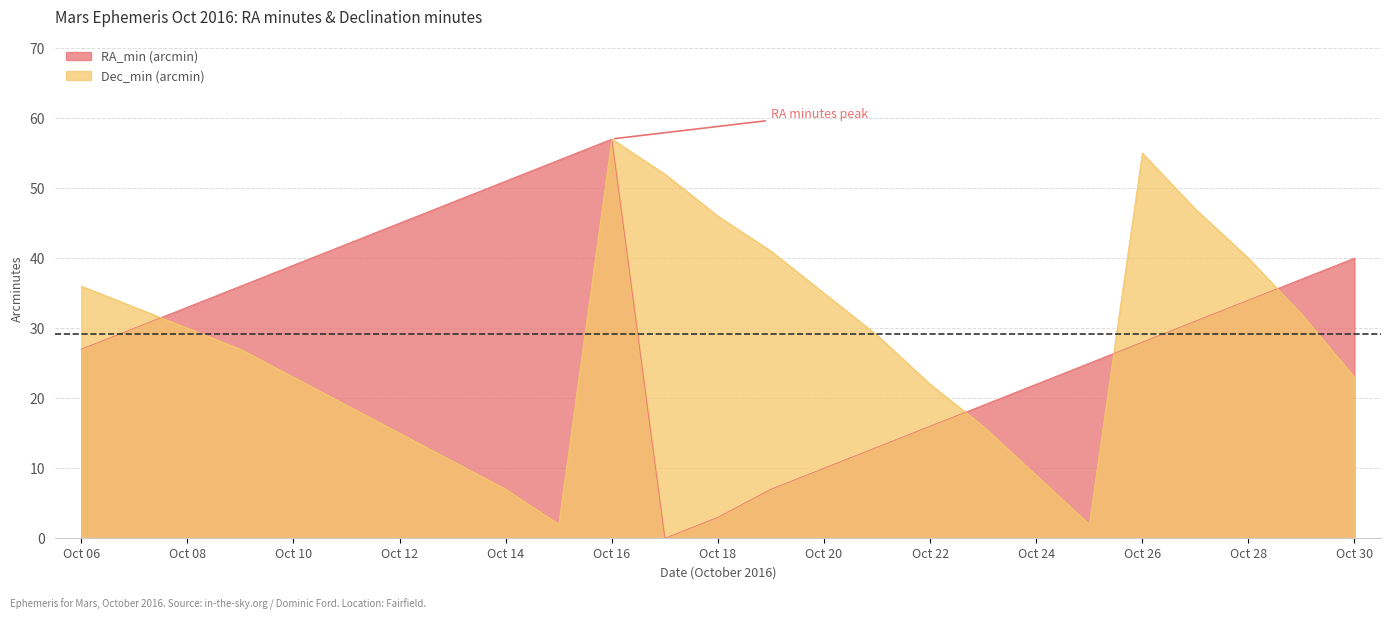

Rank the series by their maximum value, from lowest to highest.

RA_min (arcmin), Dec_min (arcmin)